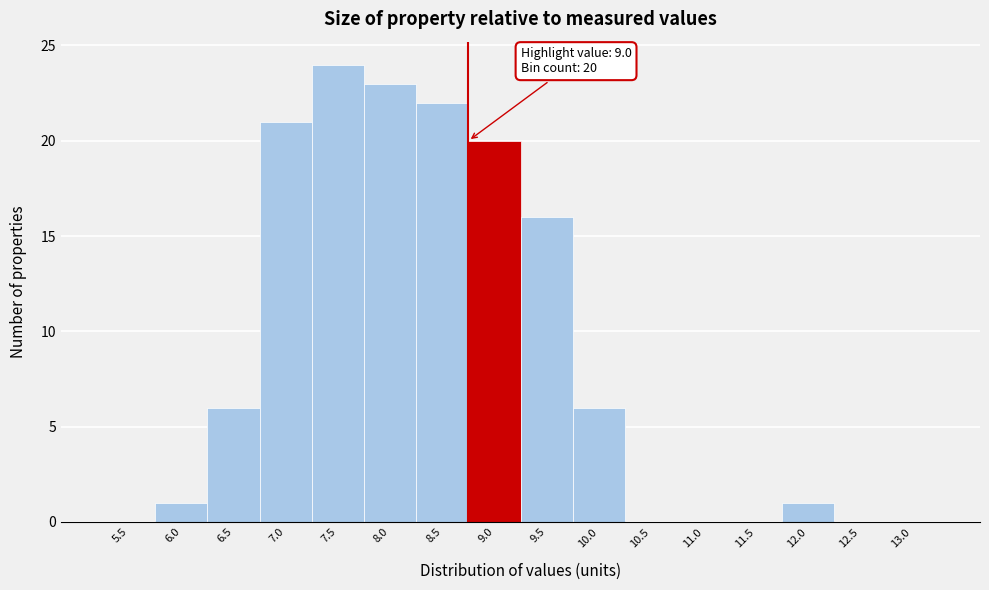

Reading left to right, transcribe all the data shown in this chart.

5.5=0	6.0=1	6.5=6	7.0=21	7.5=24	8.0=23	8.5=22	9.0=20	9.5=16	10.0=6	10.5=0	11.0=0	11.5=0	12.0=1	12.5=0	13.0=0